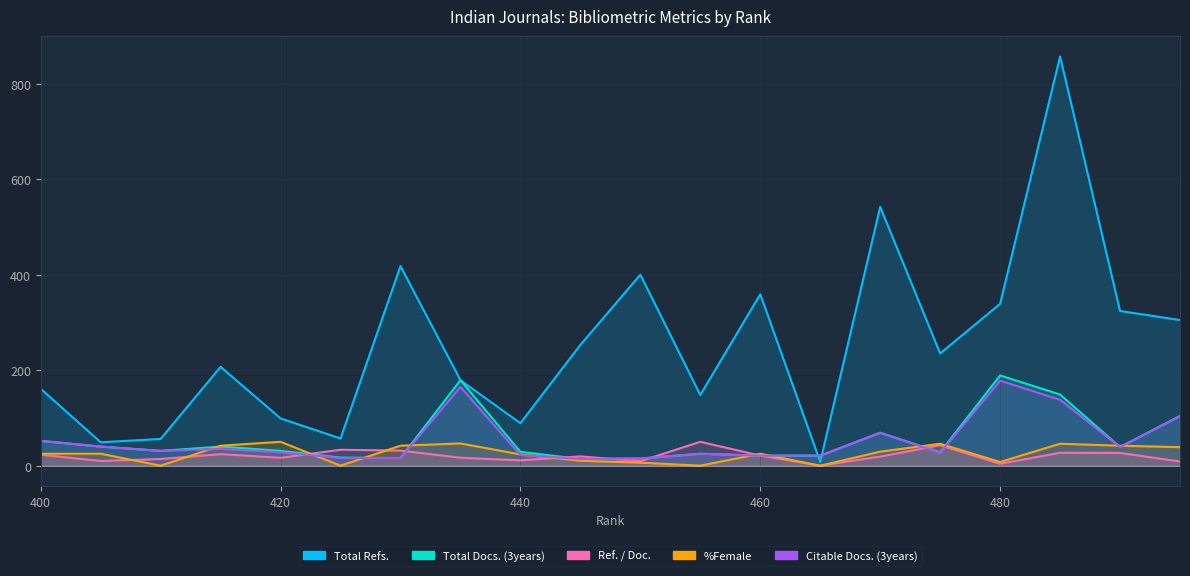

True or false: %Female has a value of 0.0 at 425.

True